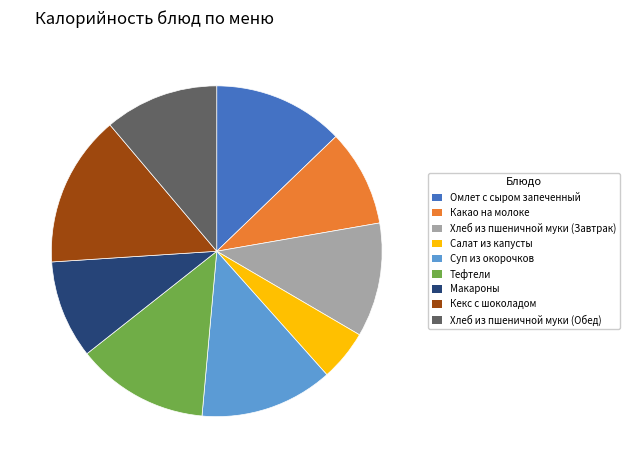

True or false: Тефтели accounts for 1% of the total.

False